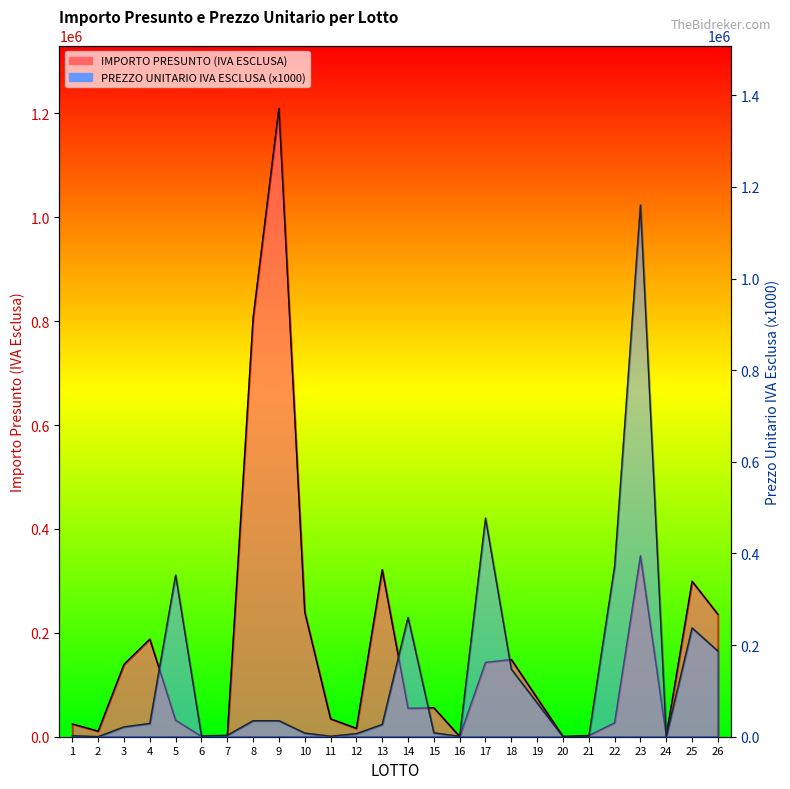

What is the difference between the highest and lowest values at 8?

771400